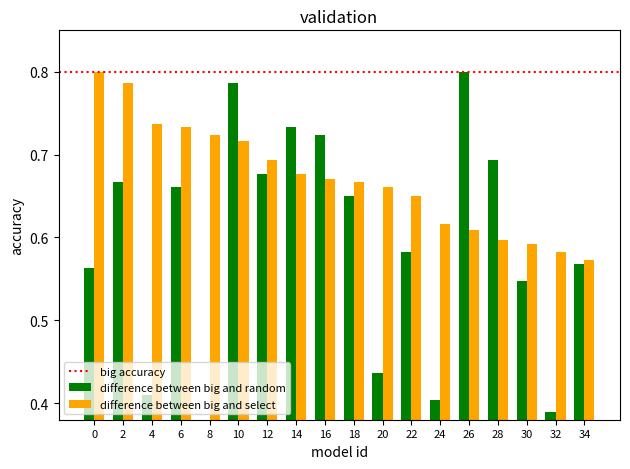

Rank the categories by mean_intensity_per_minute value from lowest to highest.

8, 32, 24, 4, 20, 30, 0, 34, 22, 18, 6, 2, 12, 28, 16, 14, 10, 26